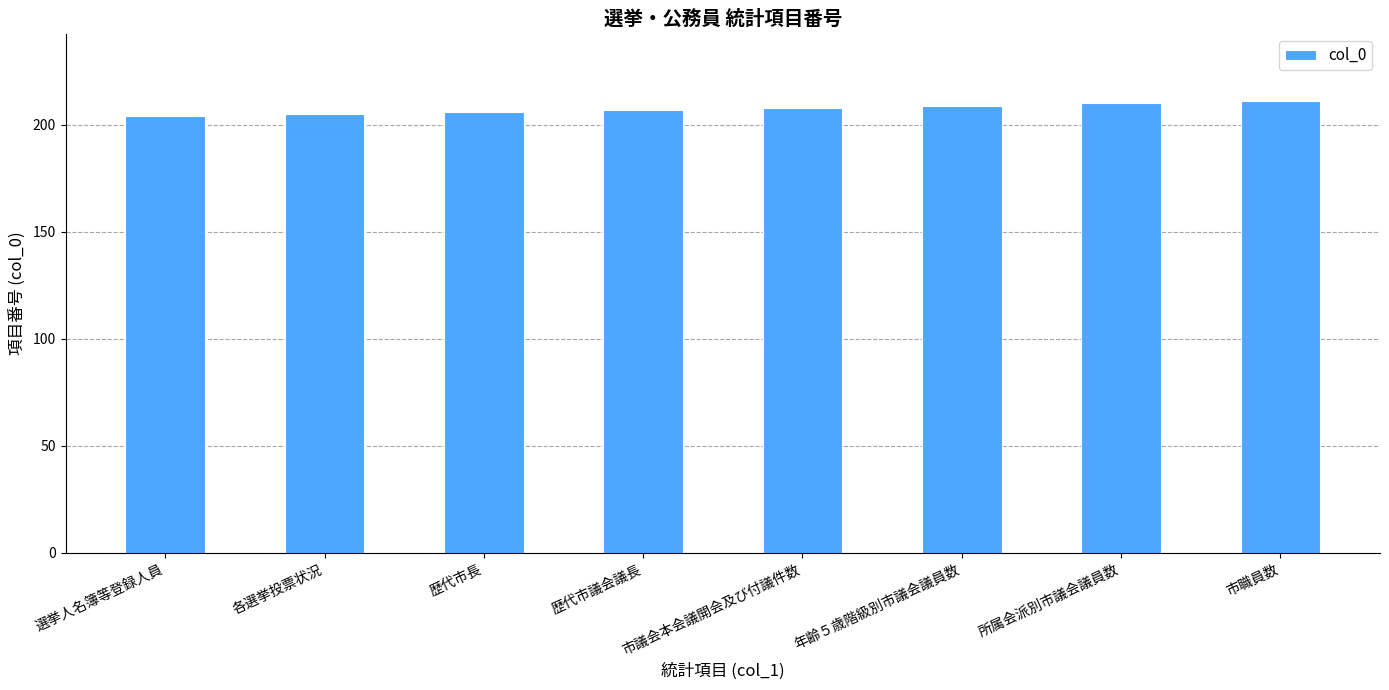

What is the label of the 7th bar from the right?

各選挙投票状況